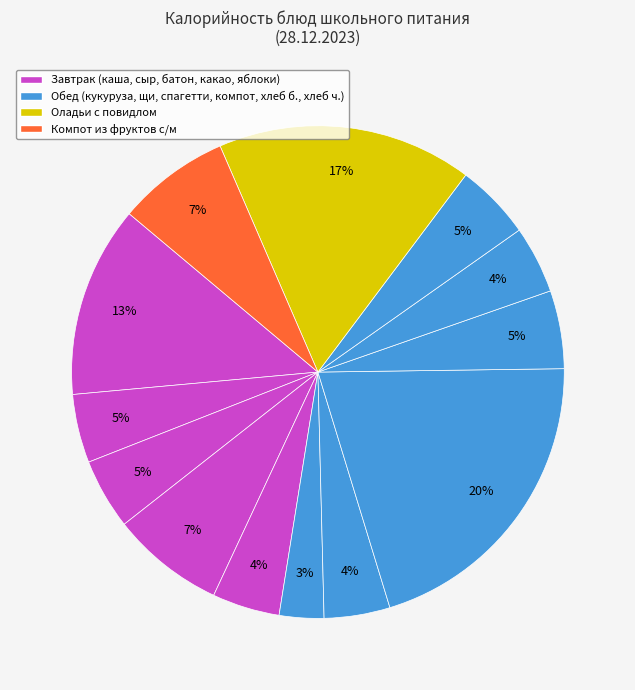

Count the number of slices in the pie.

13